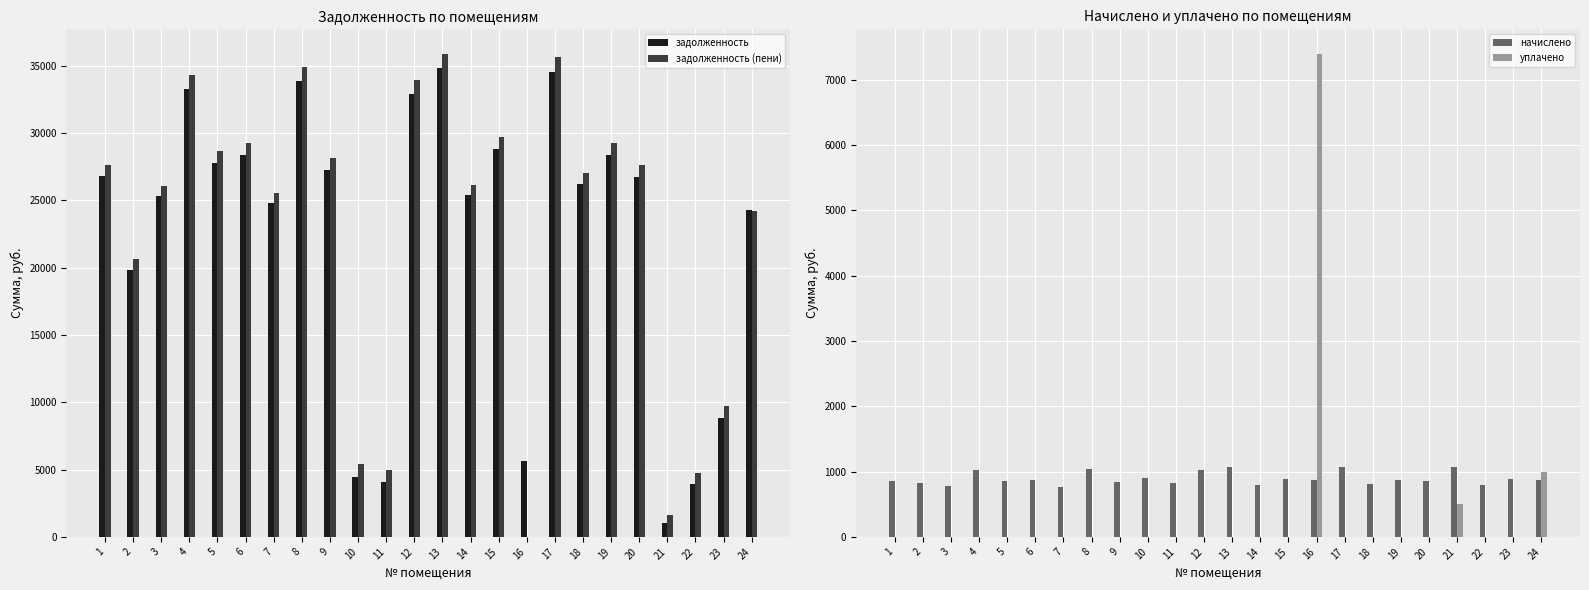

What is the difference between the maximum and second lowest values in the задолженность series?

30861.2